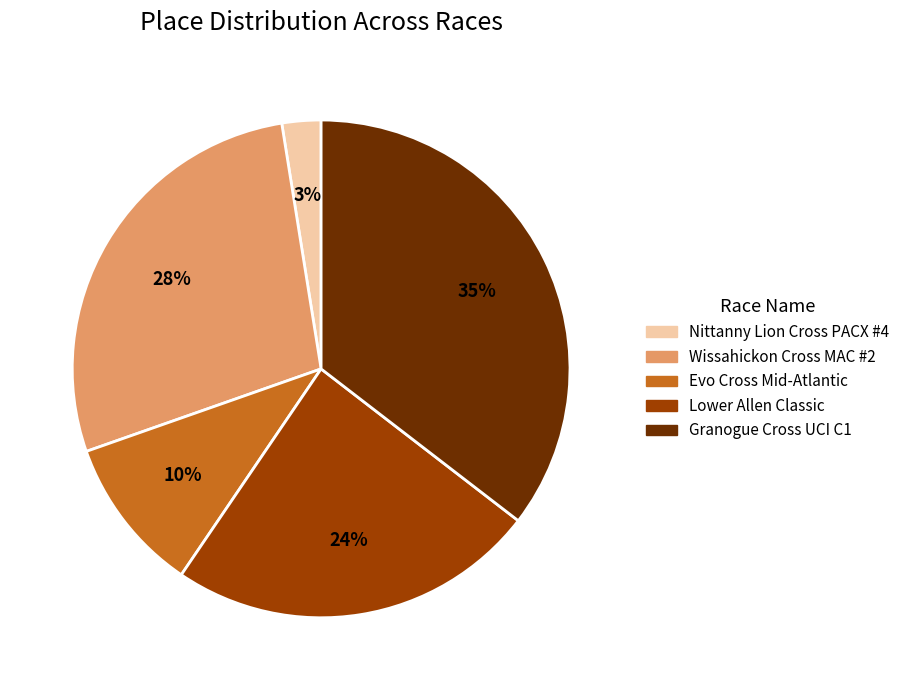

To the nearest percent, what is the average slice percentage?

20%